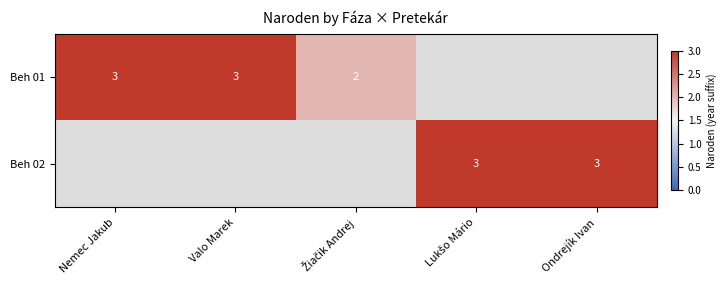

How many data points in Beh 01 are less than 2?

2